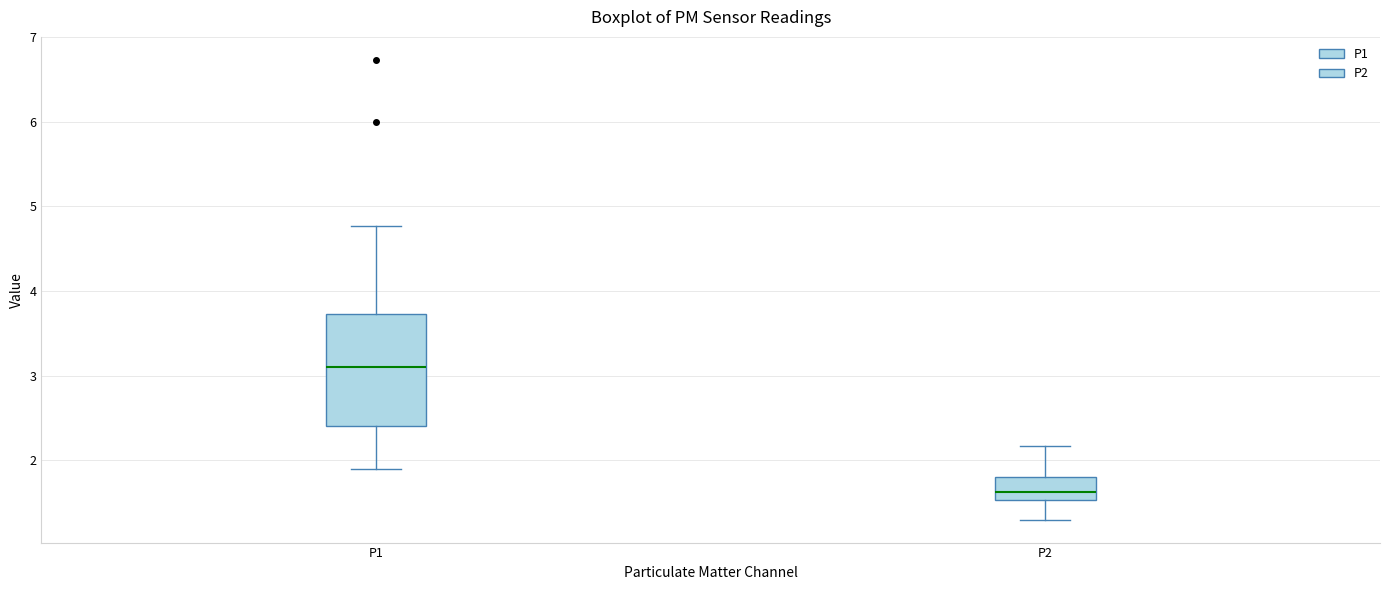

Comparing the boxes themselves (not the whiskers), which one is the tallest?

P1